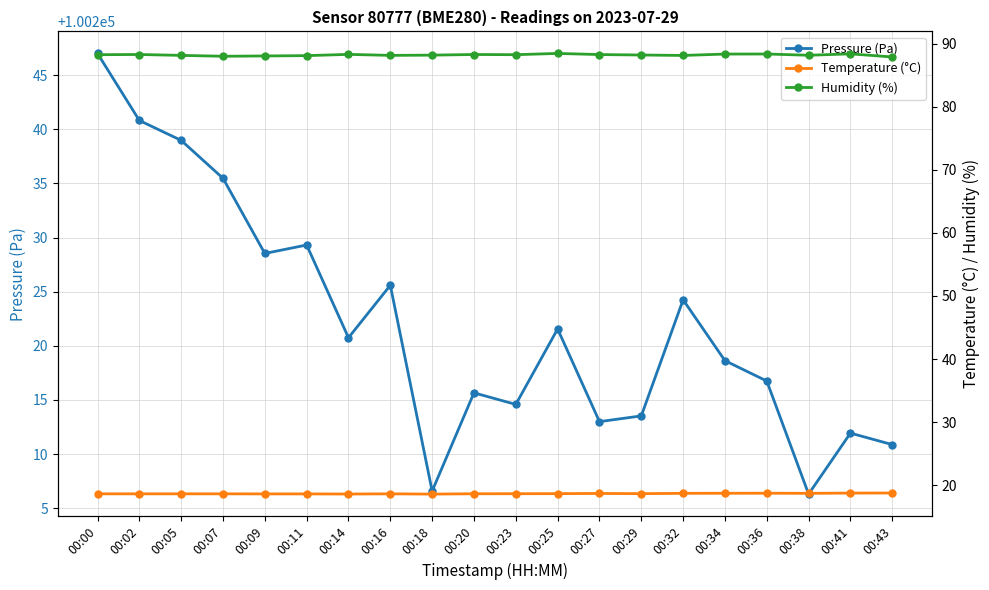

Which series changed the most between 00:14 and 00:18?

Pressure (Pa)